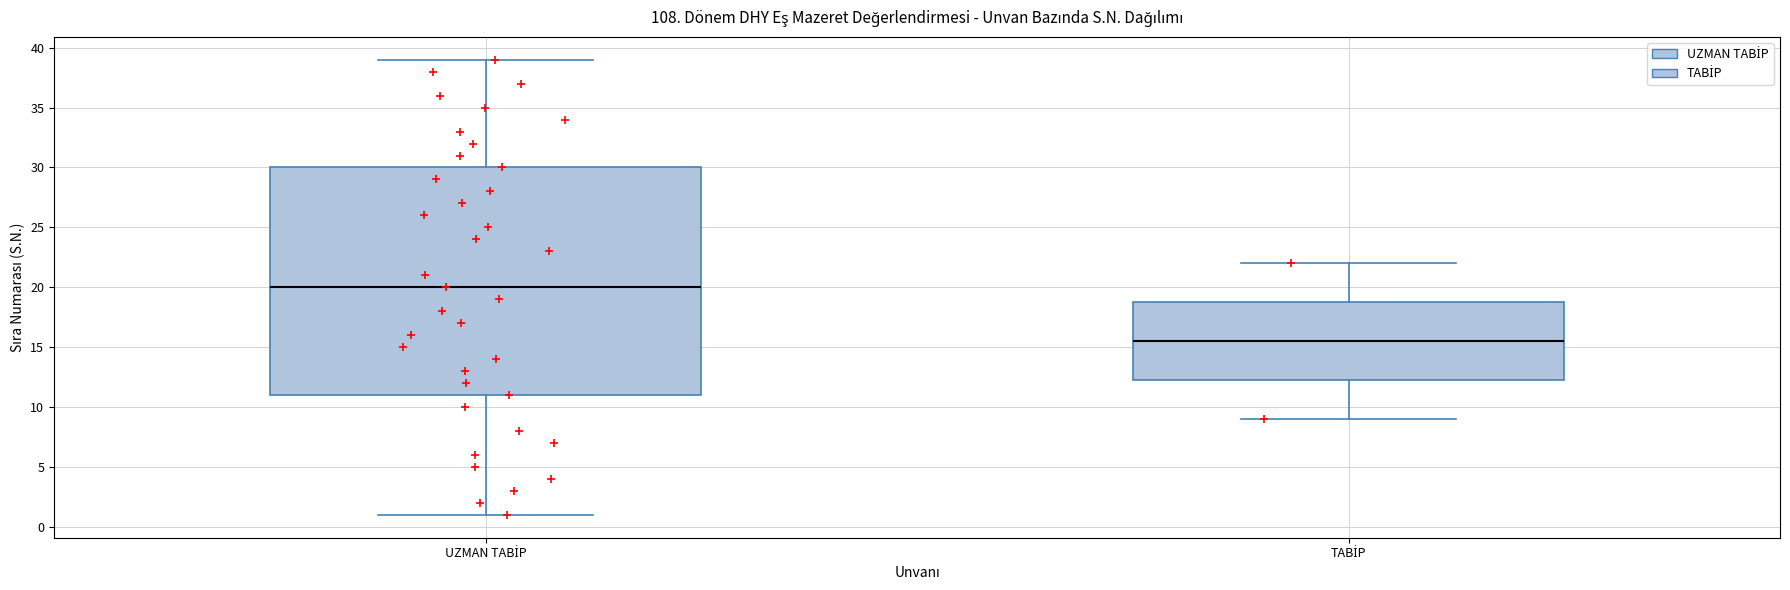

Which box's median line is the highest?

UZMAN TABİP